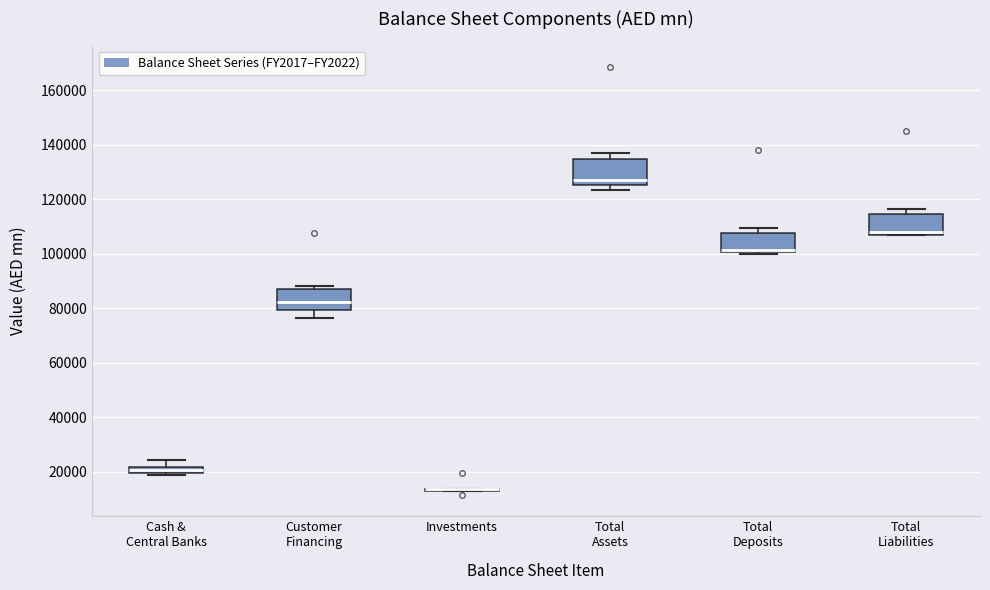

Where is the upper edge of the box for Total Deposits on the y-axis? The values are not printed on the chart, so give them approximately, as read against the axis.

108000